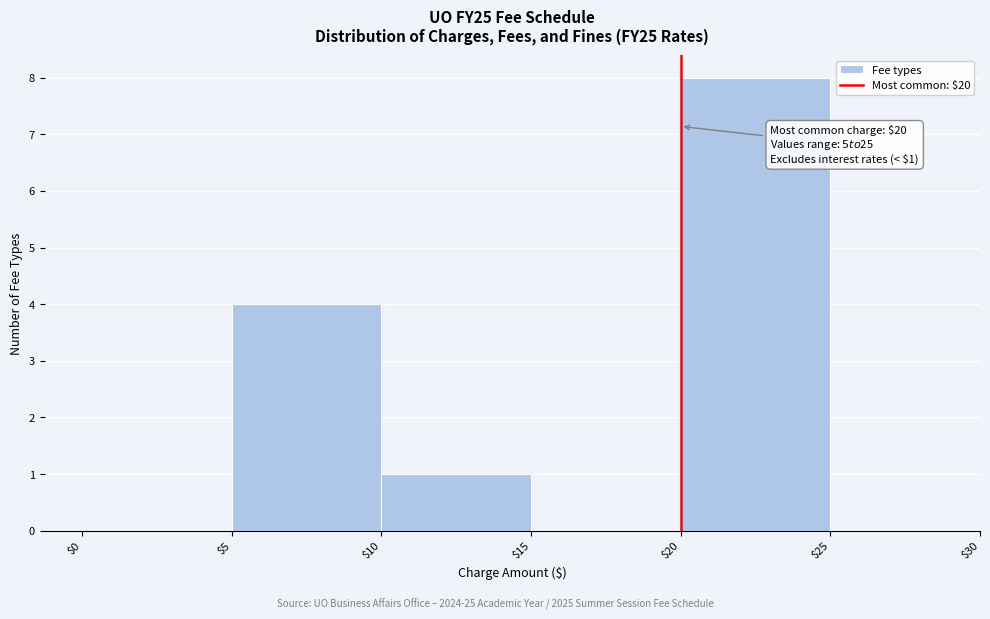

Over which range of the x-axis is the bar tallest?

$20 to $25